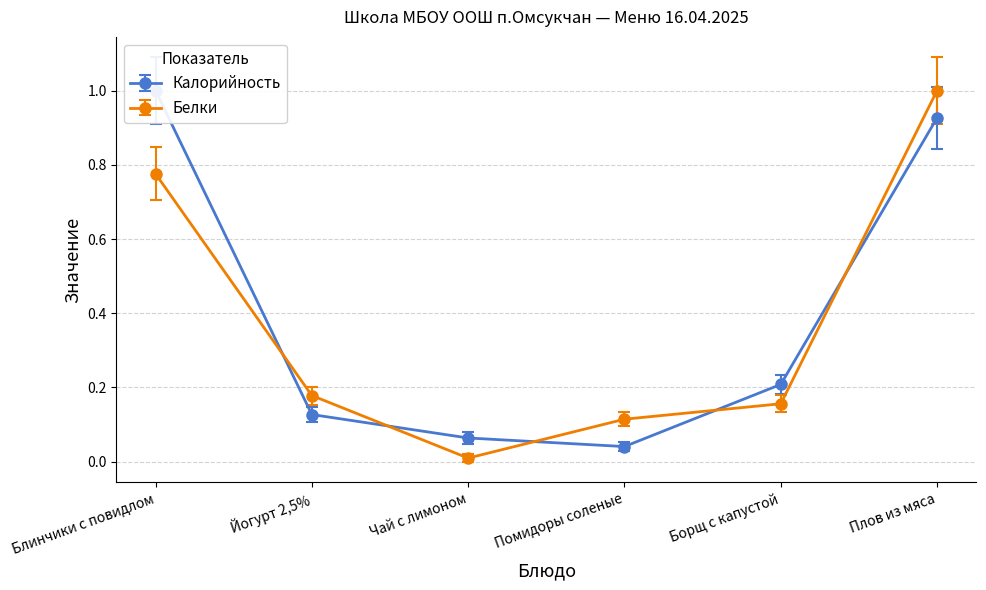

True or false: Белки has a value of 1.0 at Плов из мяса.

True